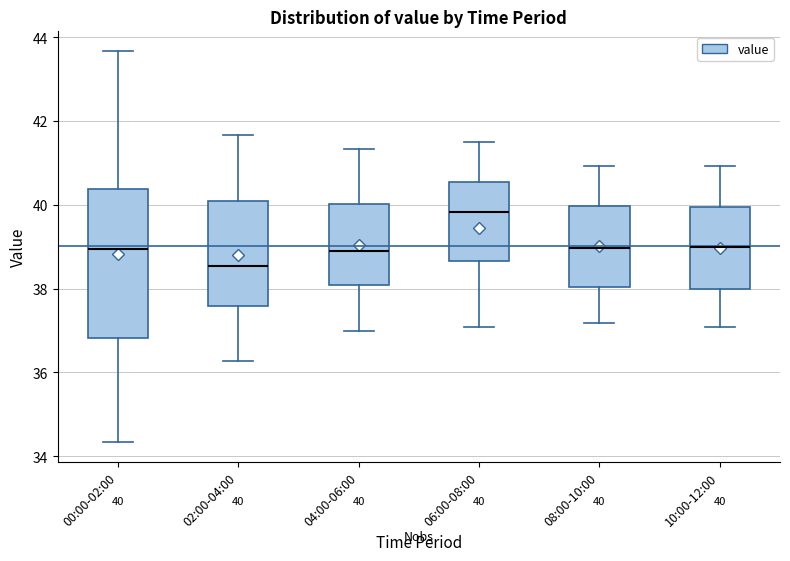

Which box has the highest median line?

06:00-08:00